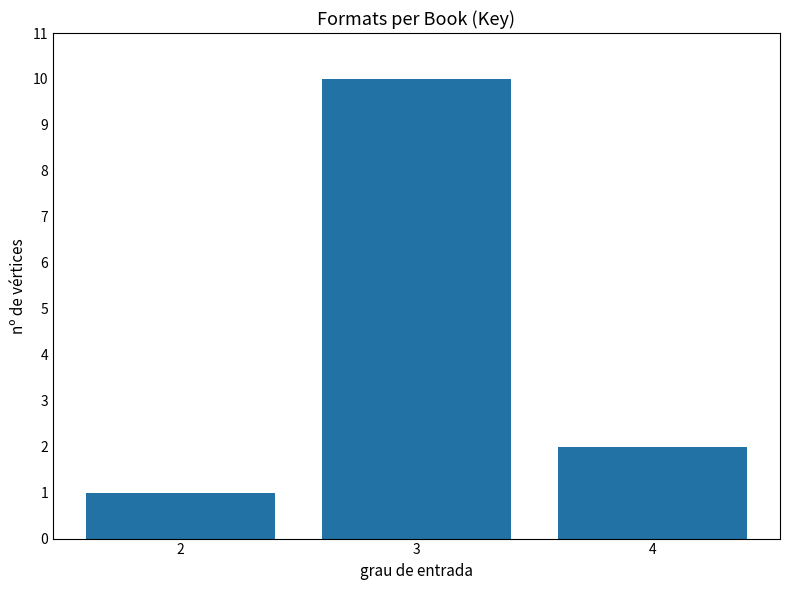

Reading right to left, extract all data points from this chart.

2	10	1